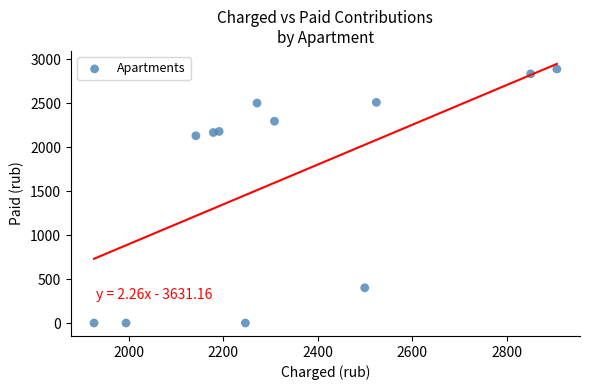

What is the average Y value?

1657.8